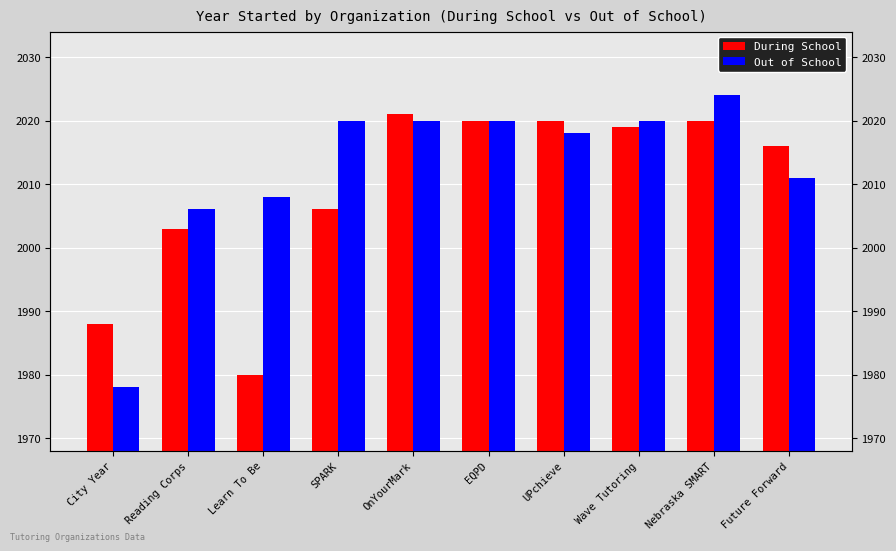

List the series in order of their overall mean, lowest first.

During School, Out of School